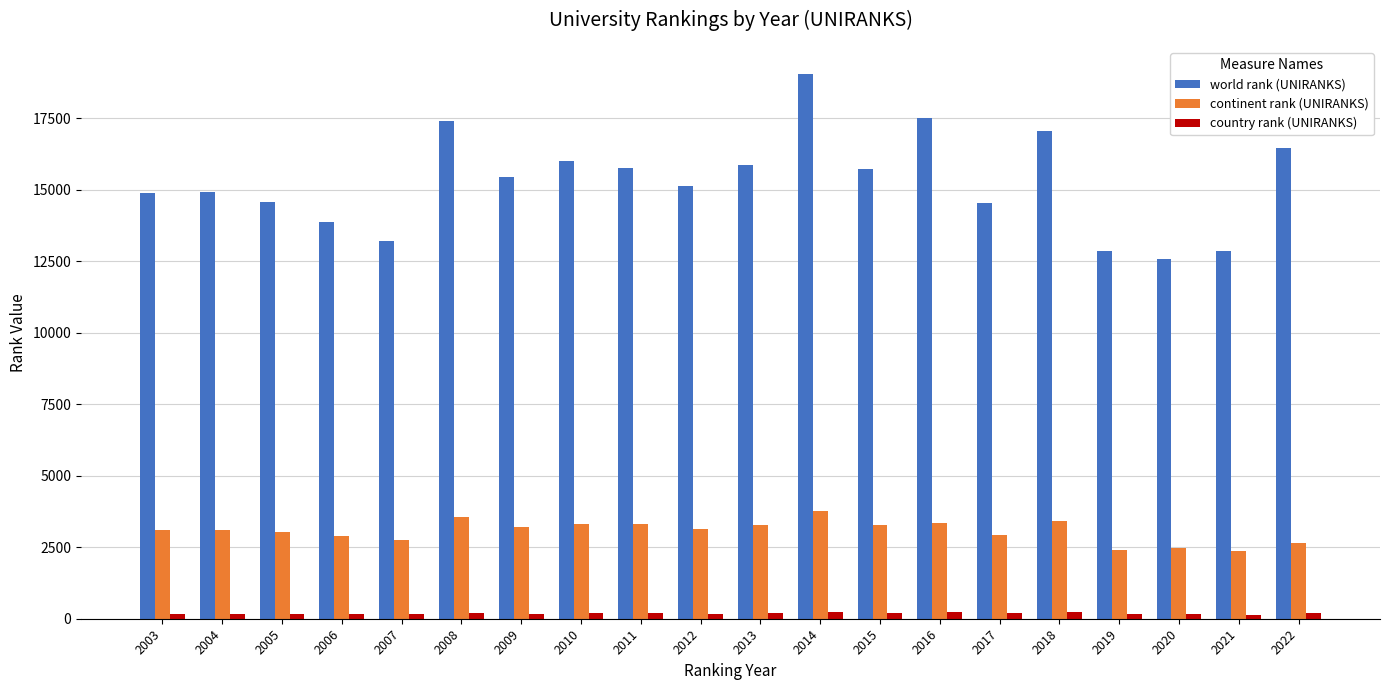

How many bars are there in total?

60